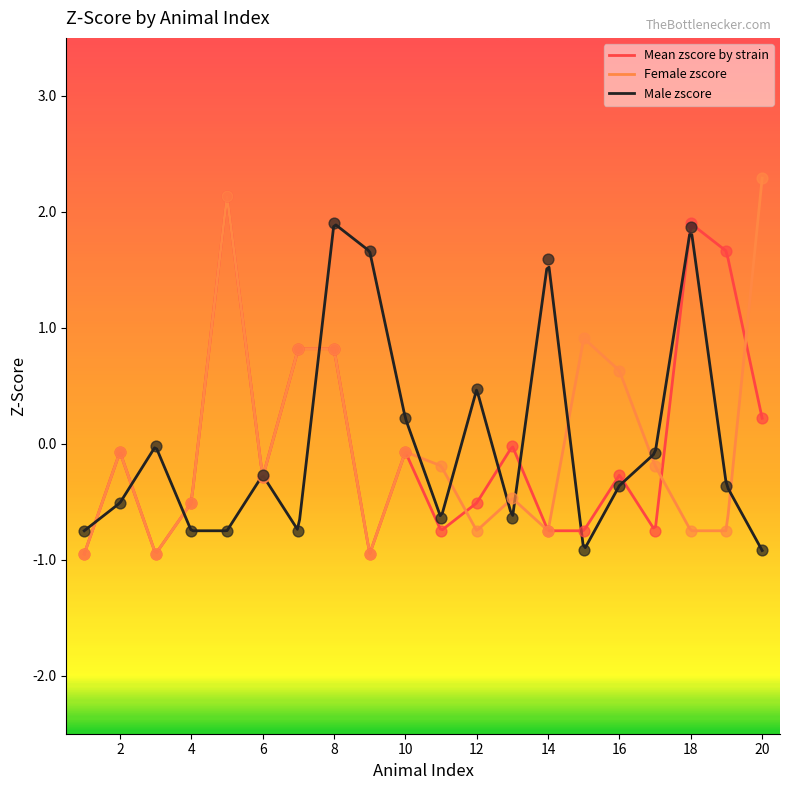

At which category is the sum across all series the highest?

8